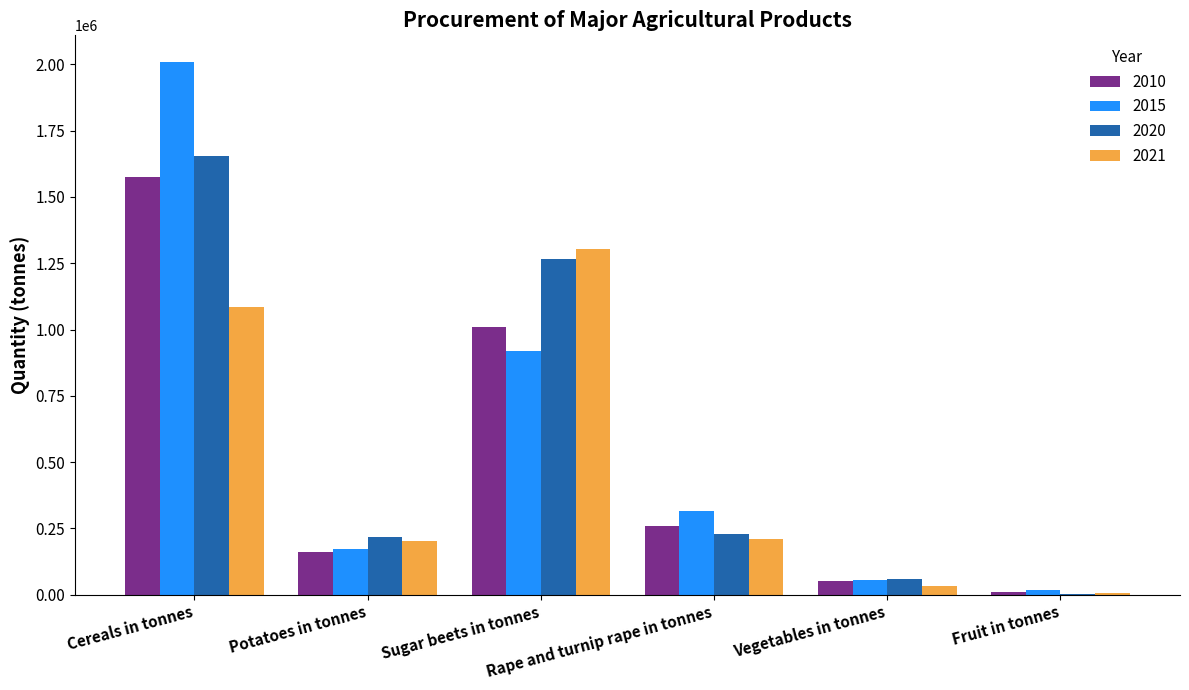

What is the greatest value displayed?

2009315